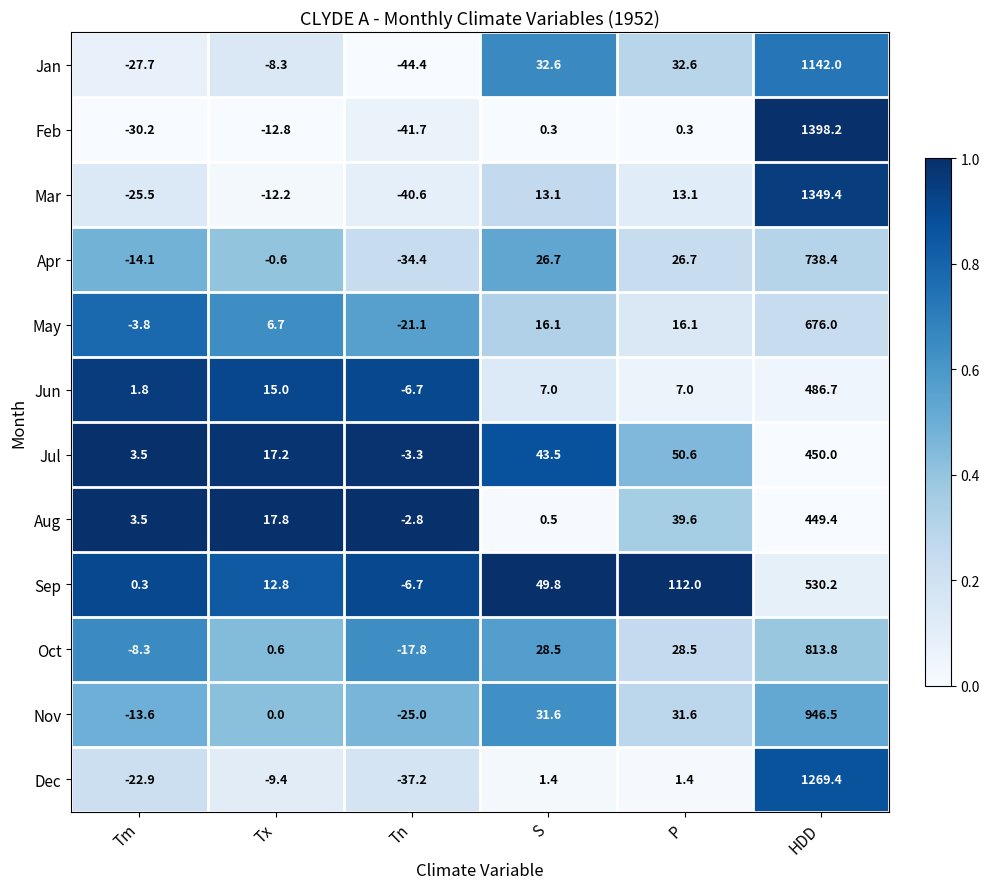

Is it true that Jun equals 7.0 at P?

True